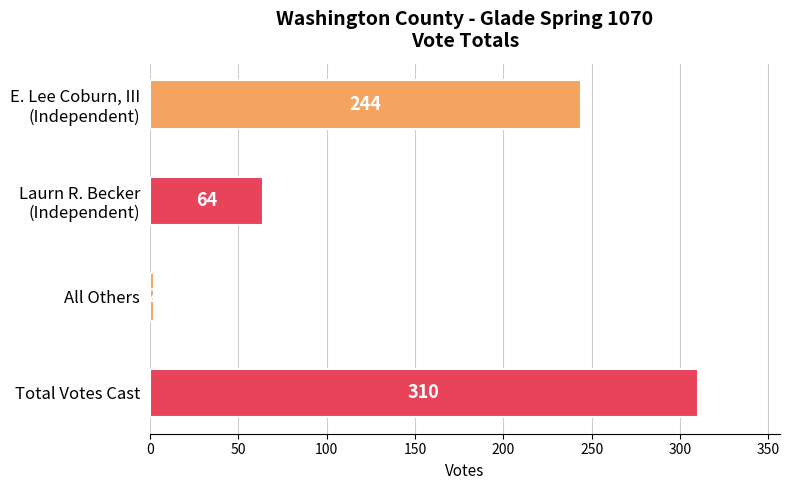

How many values are between 64 and 310?

3